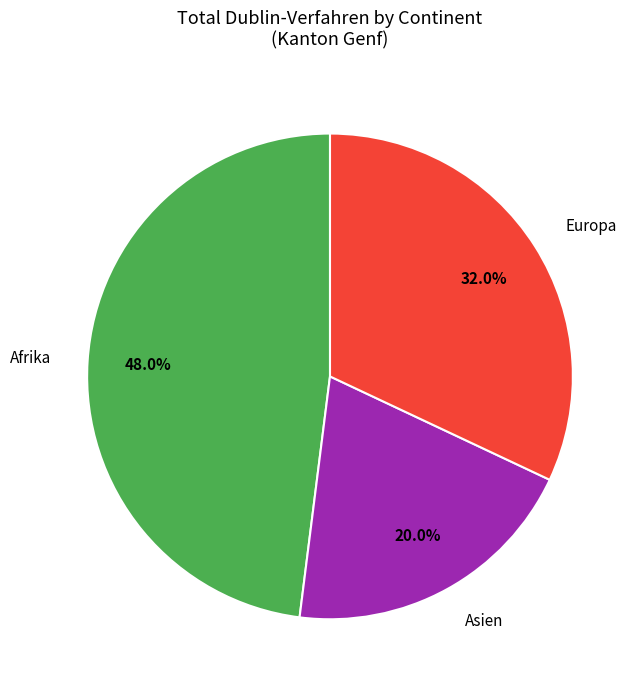

Does any single category account for the majority?

No